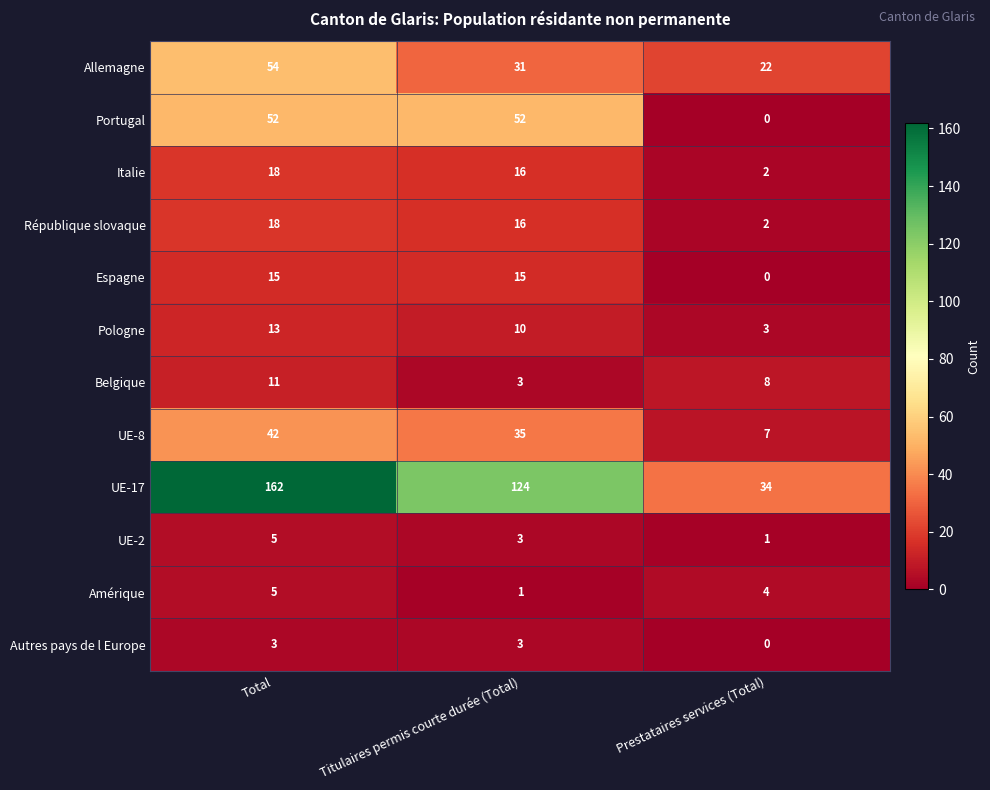

The value of Pologne at Total is 20. True or false?

False